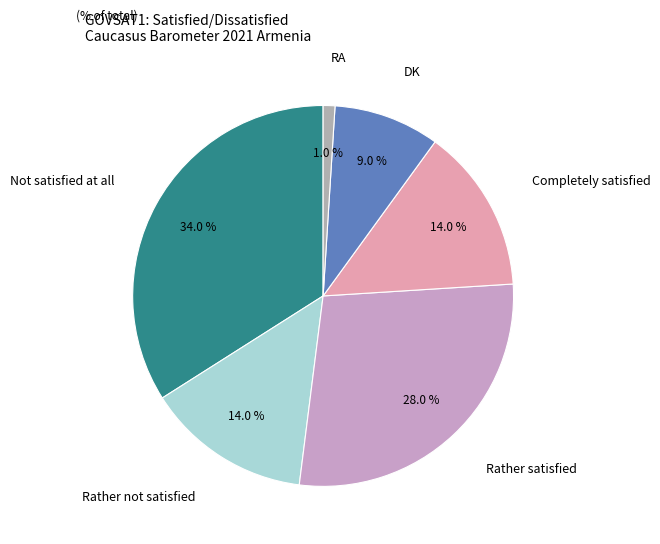

How many segments does this pie chart have?

6